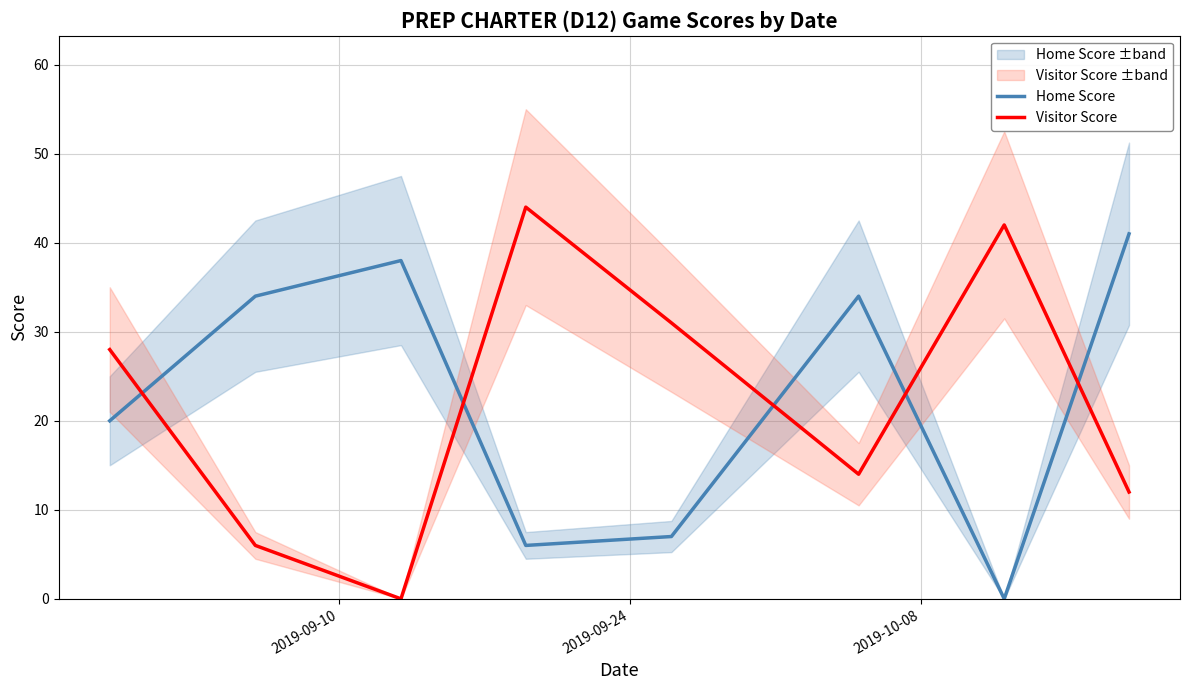

True or false: Home Score and Visitor Score intersect in this chart.

True